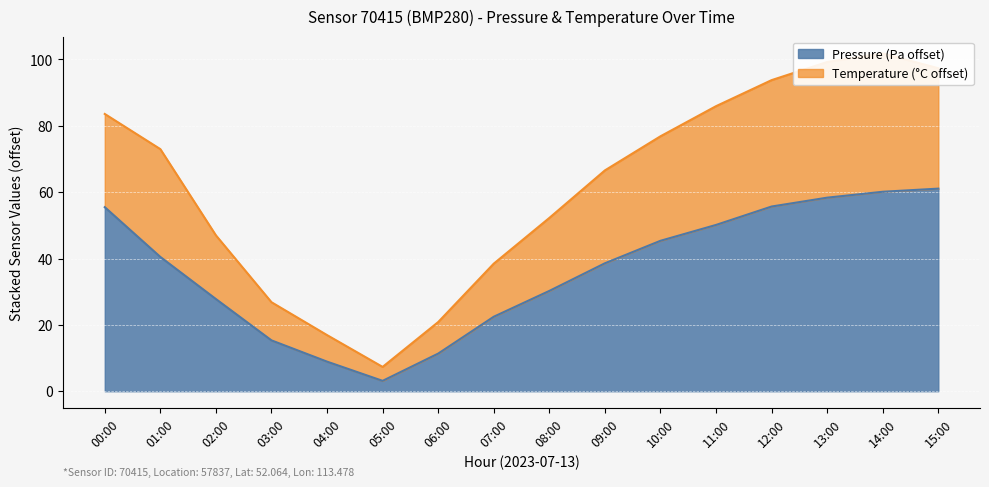

Where is Temperature nearest to the value 54?

08:00